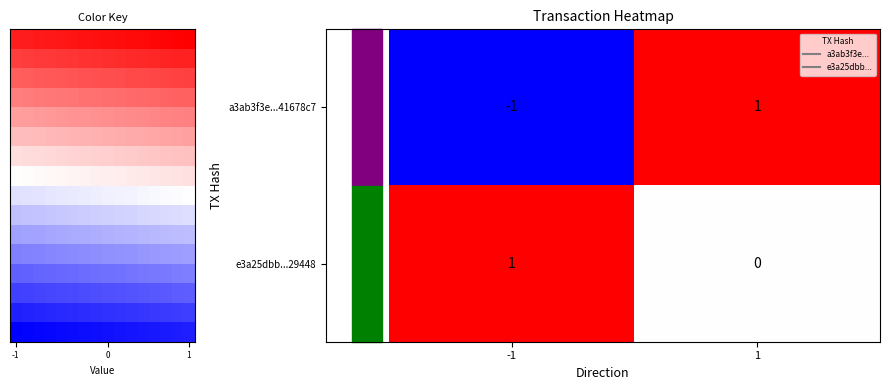

Read the a3ab3f3eda566a81365ef4719ce5591d41678c7 value at 1.

1